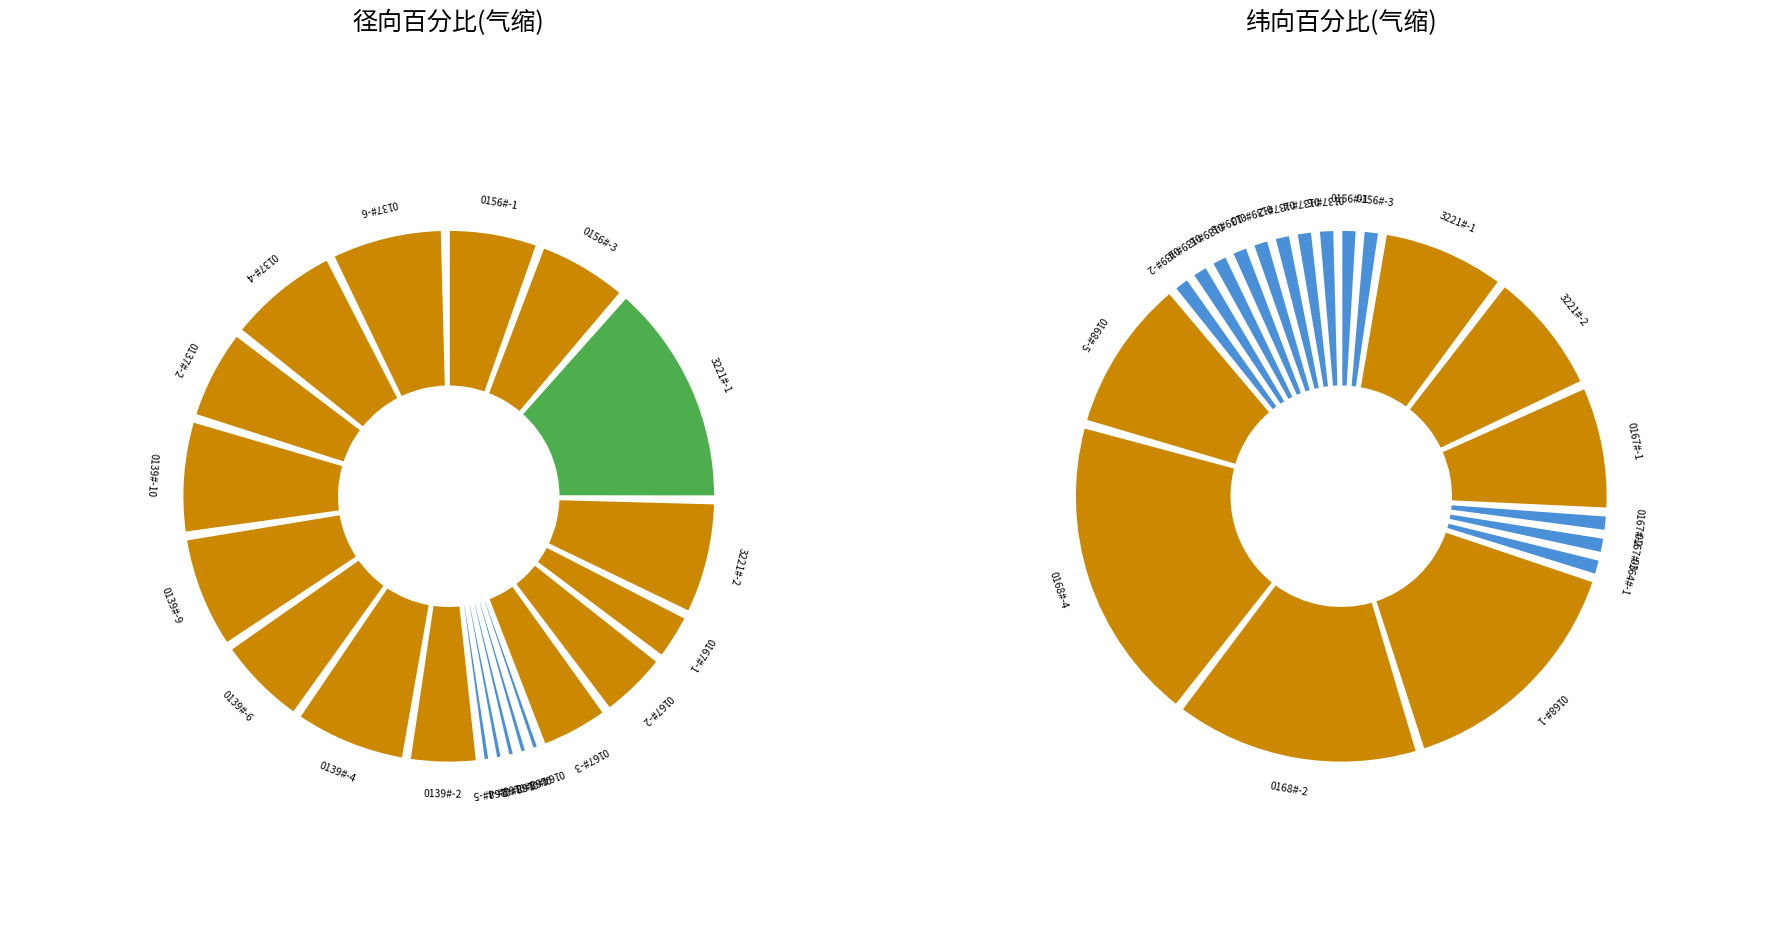

To the nearest percent, what is the average slice percentage?

5%